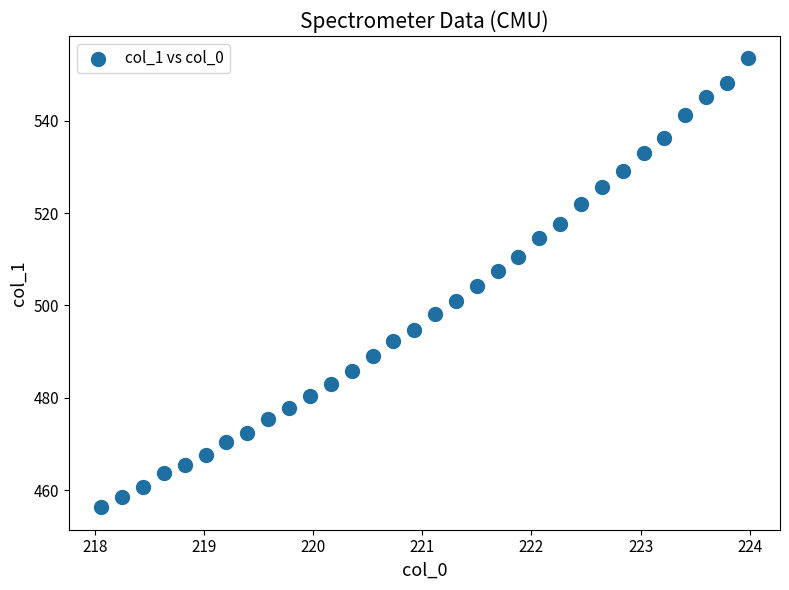

What is the range of Y values (max minus min)?

97.2